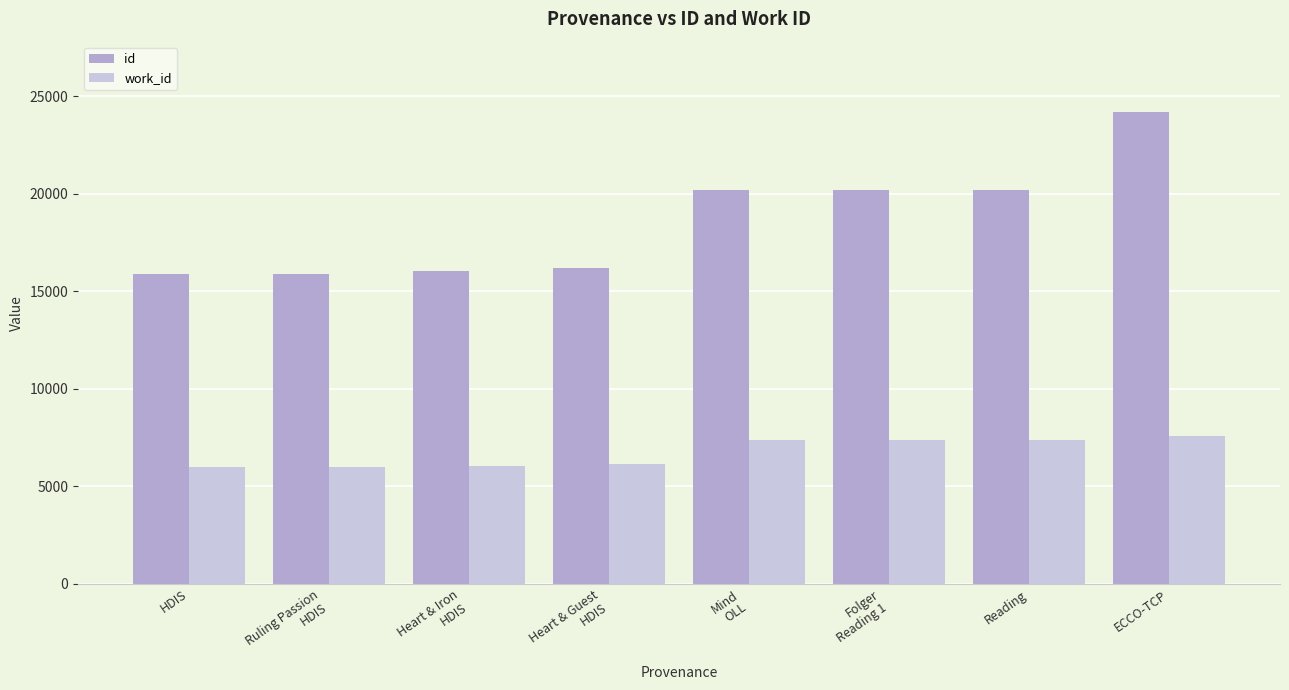

How many data points in id are less than 20169?

4